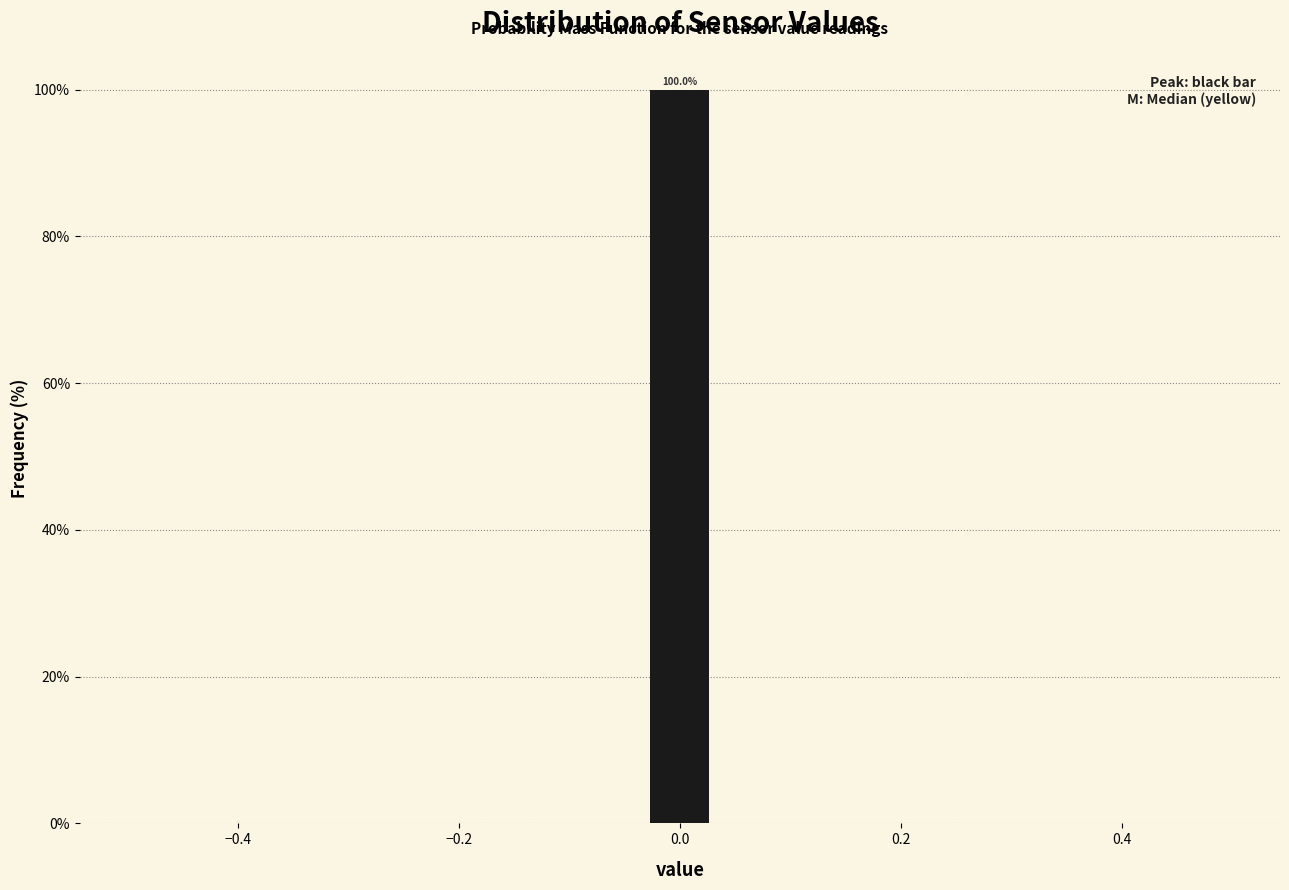

Around what value on the x-axis is the tallest bar? Give the approximate position of its centre, as read against the axis.

0.00